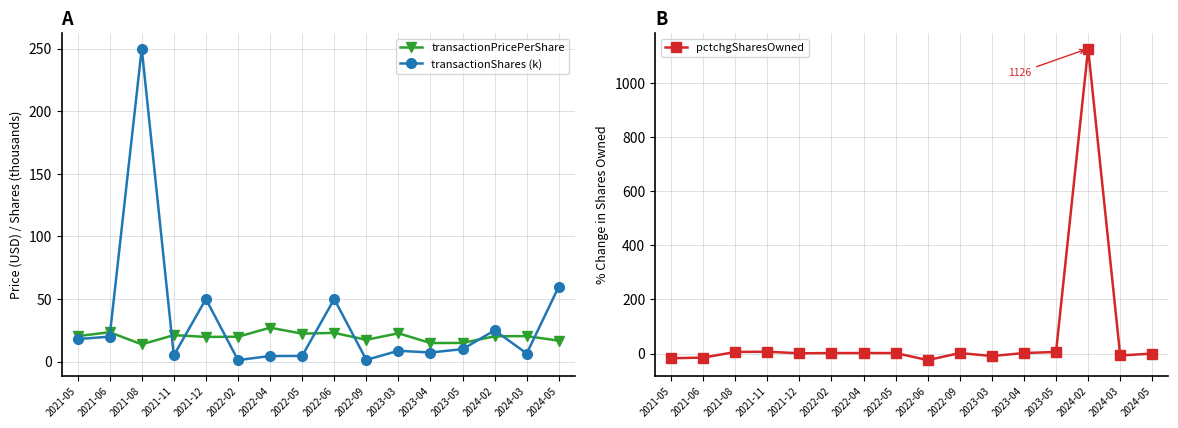

True or false: transactionPricePerShare has a value of 31.3 at 2021-11.

False